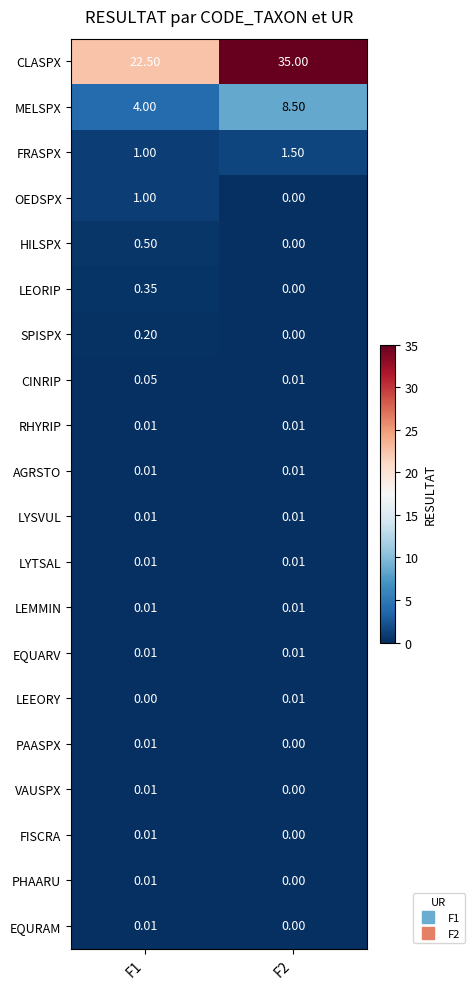

Which series has the widest spread of values?

CLASPX